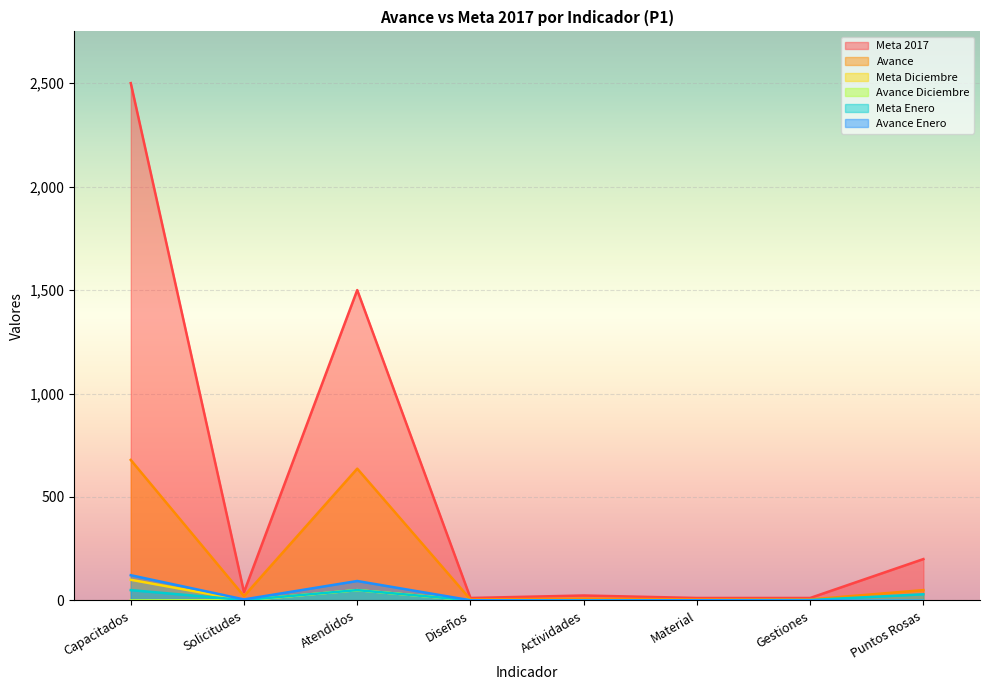

True or false: Meta 2017 has a value of 4 at Diseños.

False